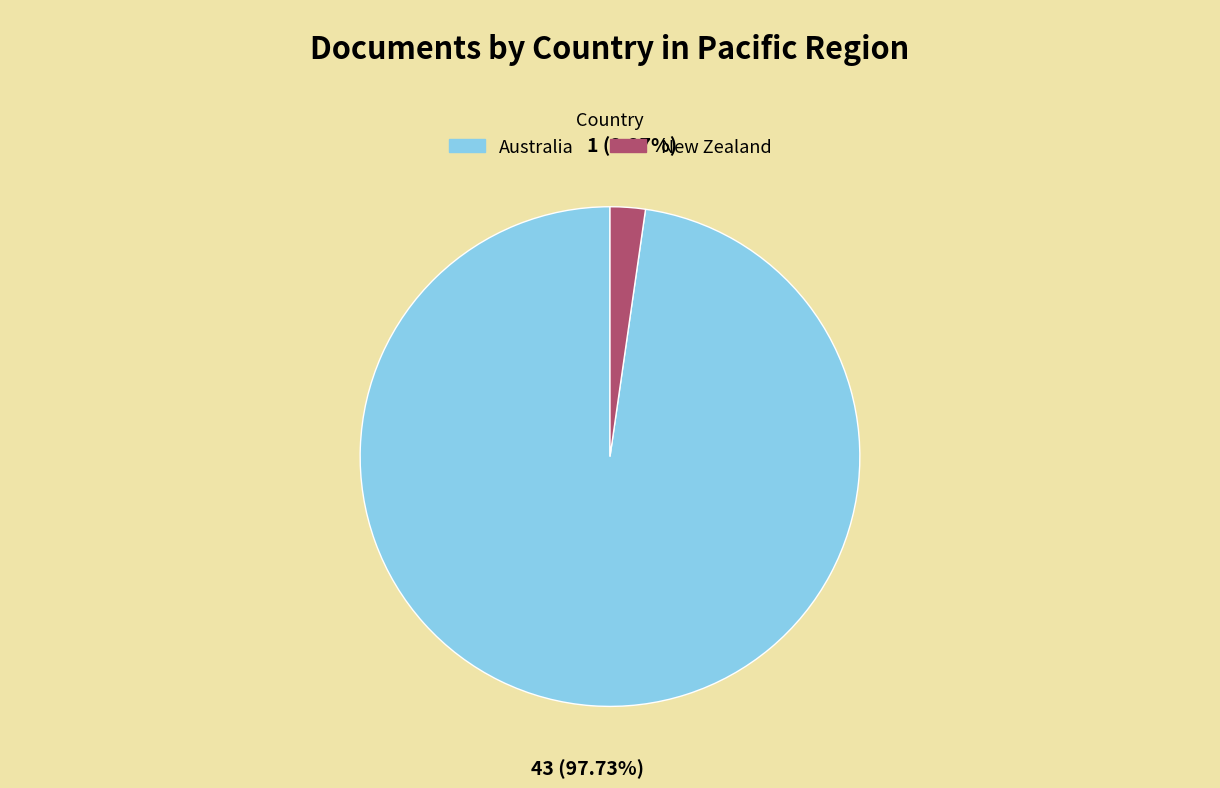

How much of the chart is everything except New Zealand?

97.7%